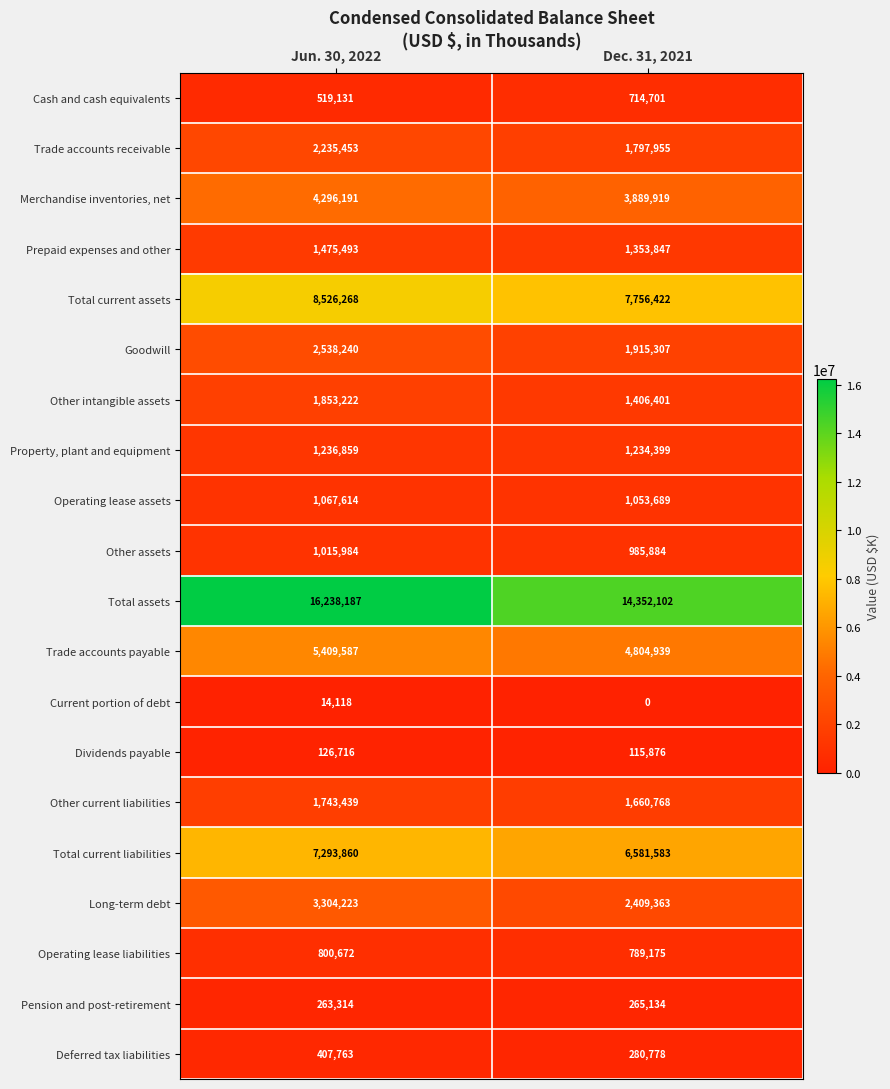

Rank the series at Jun. 30, 2022 from lowest to highest value.

Current portion of debt, Dividends payable, Pension and post-retirement, Deferred tax liabilities, Cash and cash equivalents, Operating lease liabilities, Other assets, Operating lease assets, Property, plant and equipment, Prepaid expenses and other, Other current liabilities, Other intangible assets, Trade accounts receivable, Goodwill, Long-term debt, Merchandise inventories, net, Trade accounts payable, Total current liabilities, Total current assets, Total assets